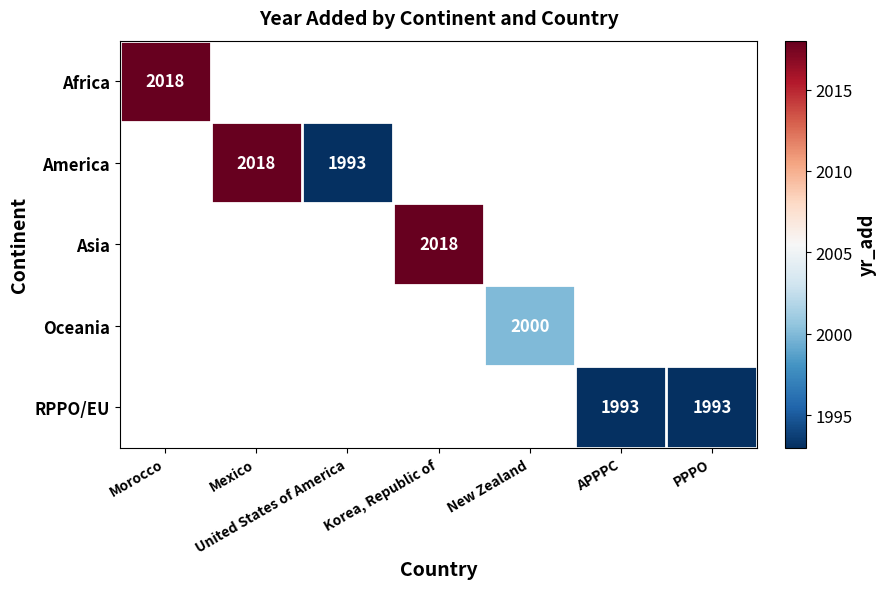

Which category has the highest value across all series?

Morocco